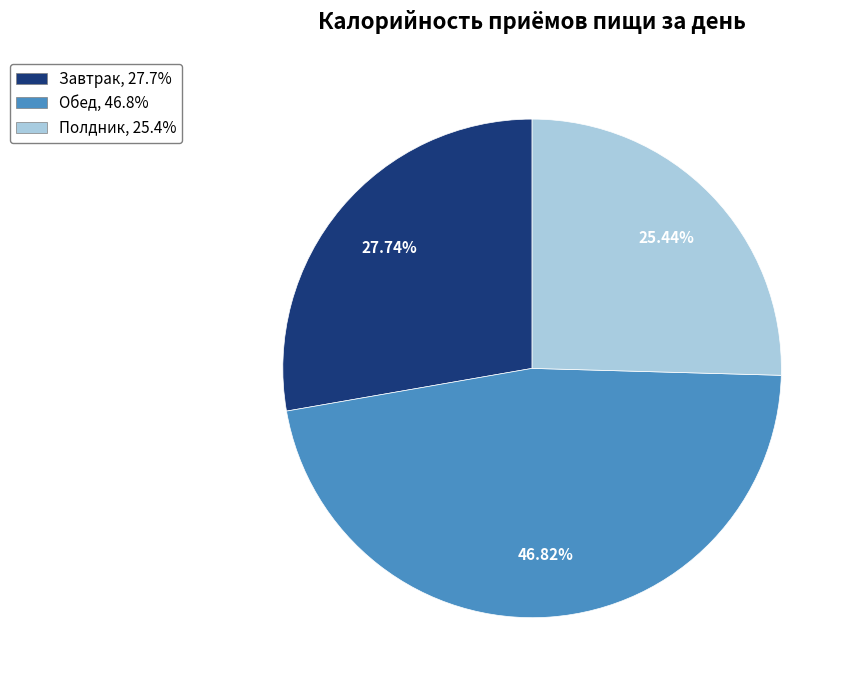

The Полдник slice represents 25% of the pie. True or false?

True